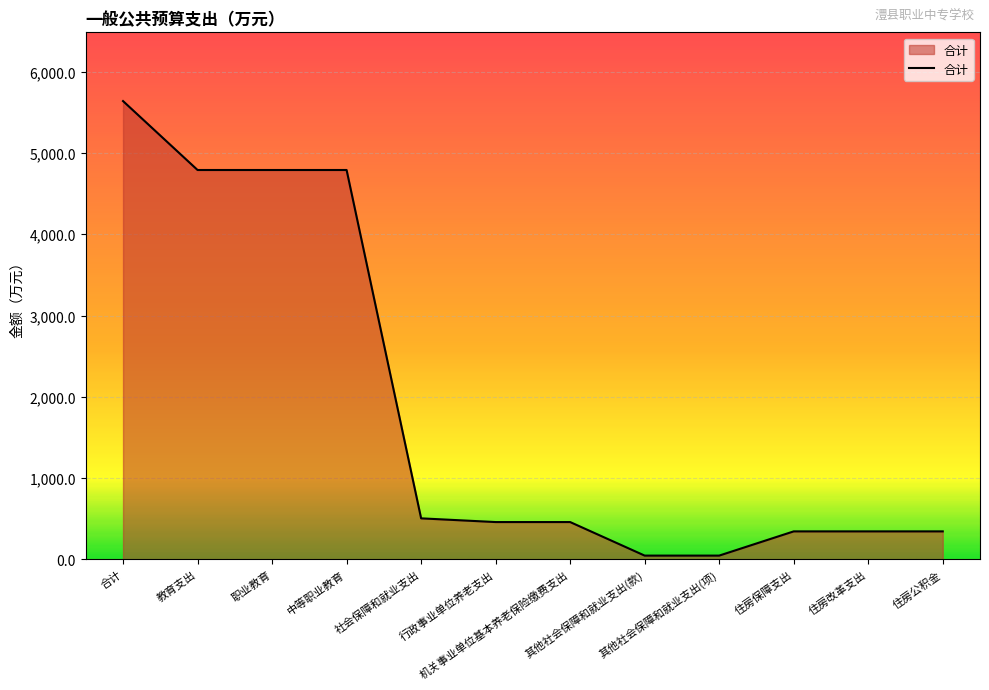

Which category has the highest value across all series?

合计